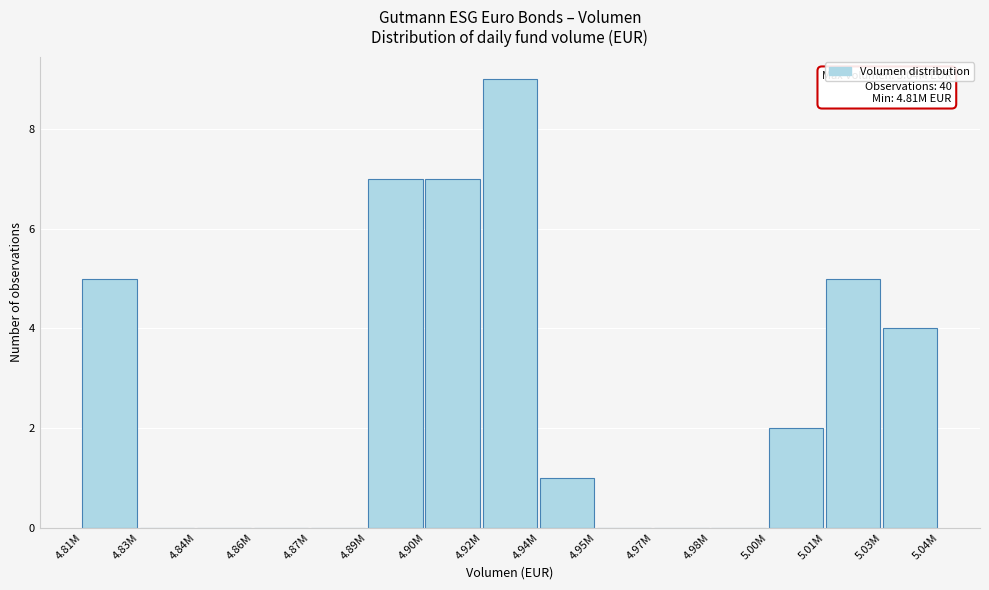

Reading left to right, list all the values displayed in this chart.

4.81M=5	4.83M=0	4.84M=0	4.86M=0	4.87M=0	4.89M=7	4.90M=7	4.92M=9	4.94M=1	4.95M=0	4.97M=0	4.98M=0	5.00M=2	5.01M=5	5.03M=4